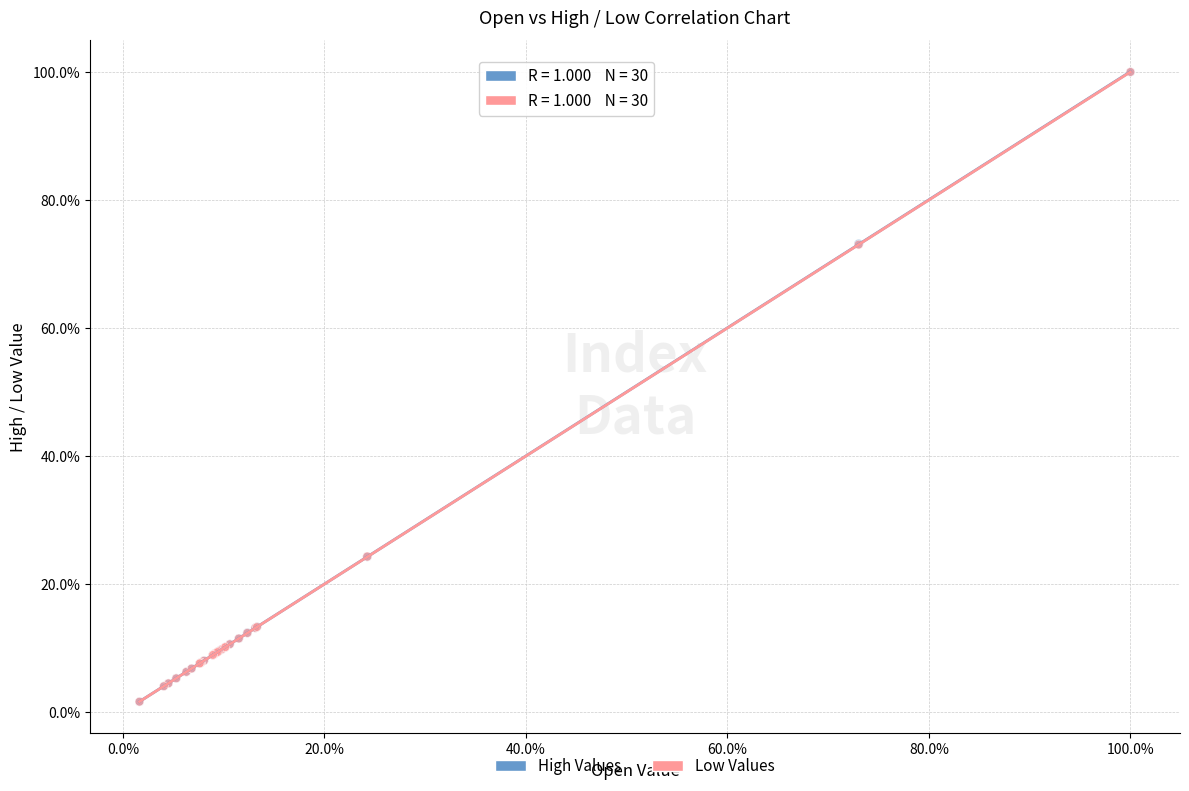

What are all the series names shown in the legend?

High Values, Low Values